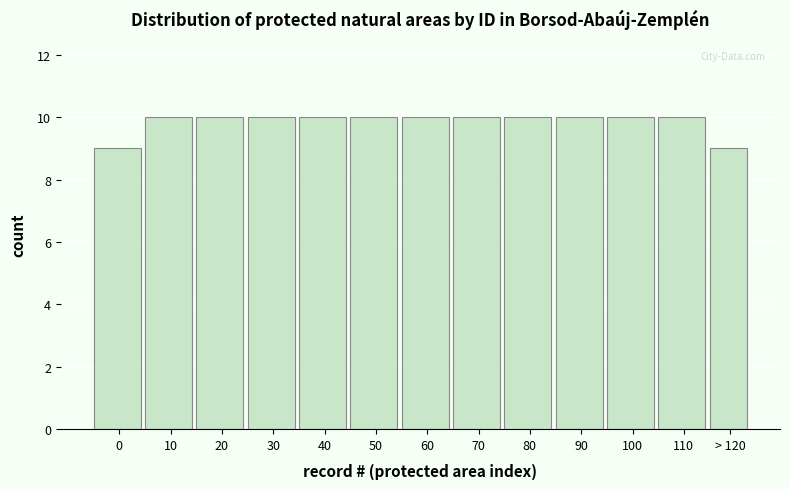

Reading left to right, transcribe all the data shown in this chart.

9	10	10	10	10	10	10	10	10	10	10	10	9